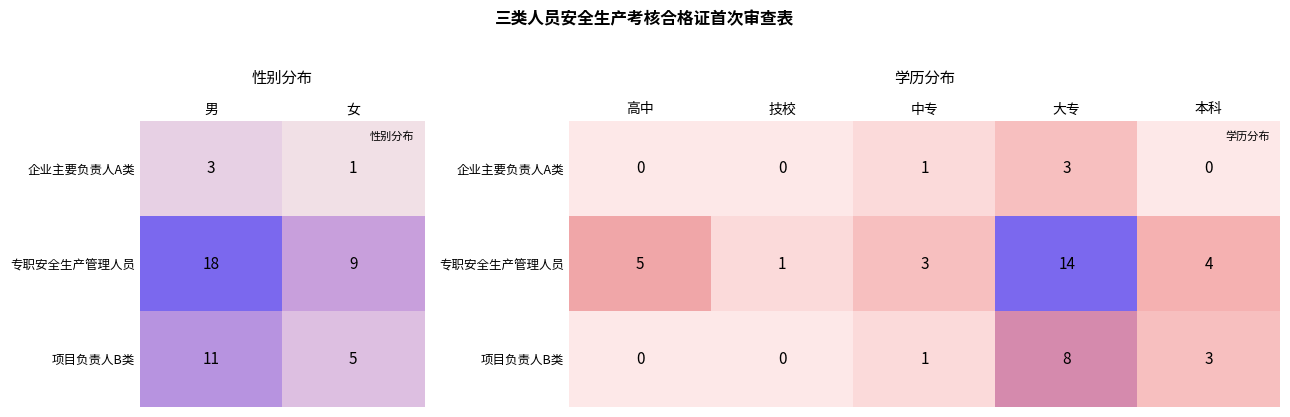

The 专职安全生产管理人员 series shows 23 at 大专. True or false?

False